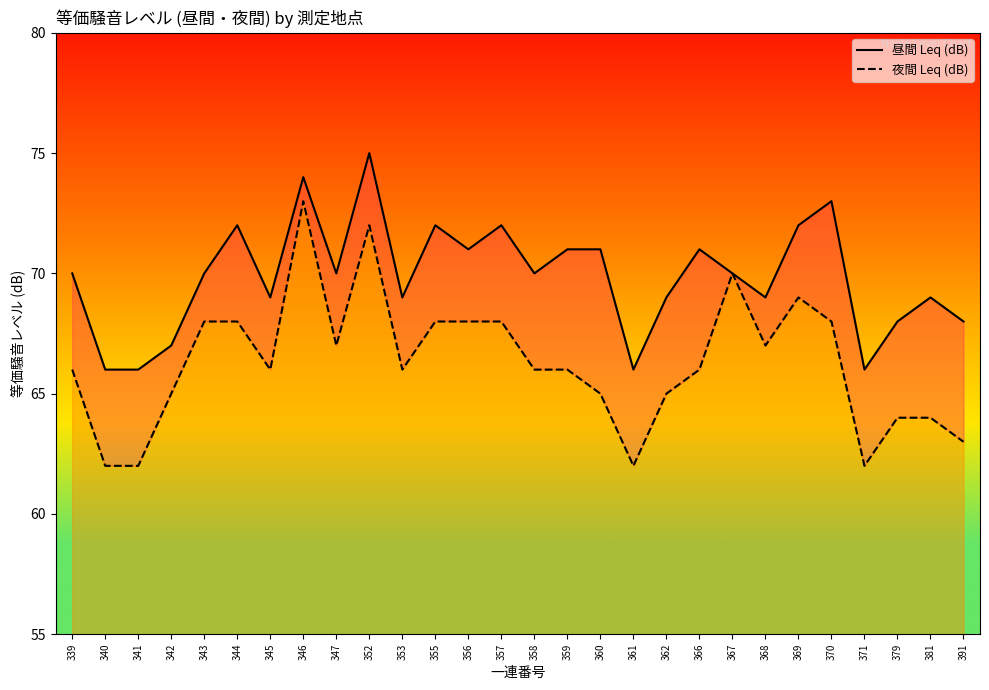

Which has a higher value, 362 or 358?

358